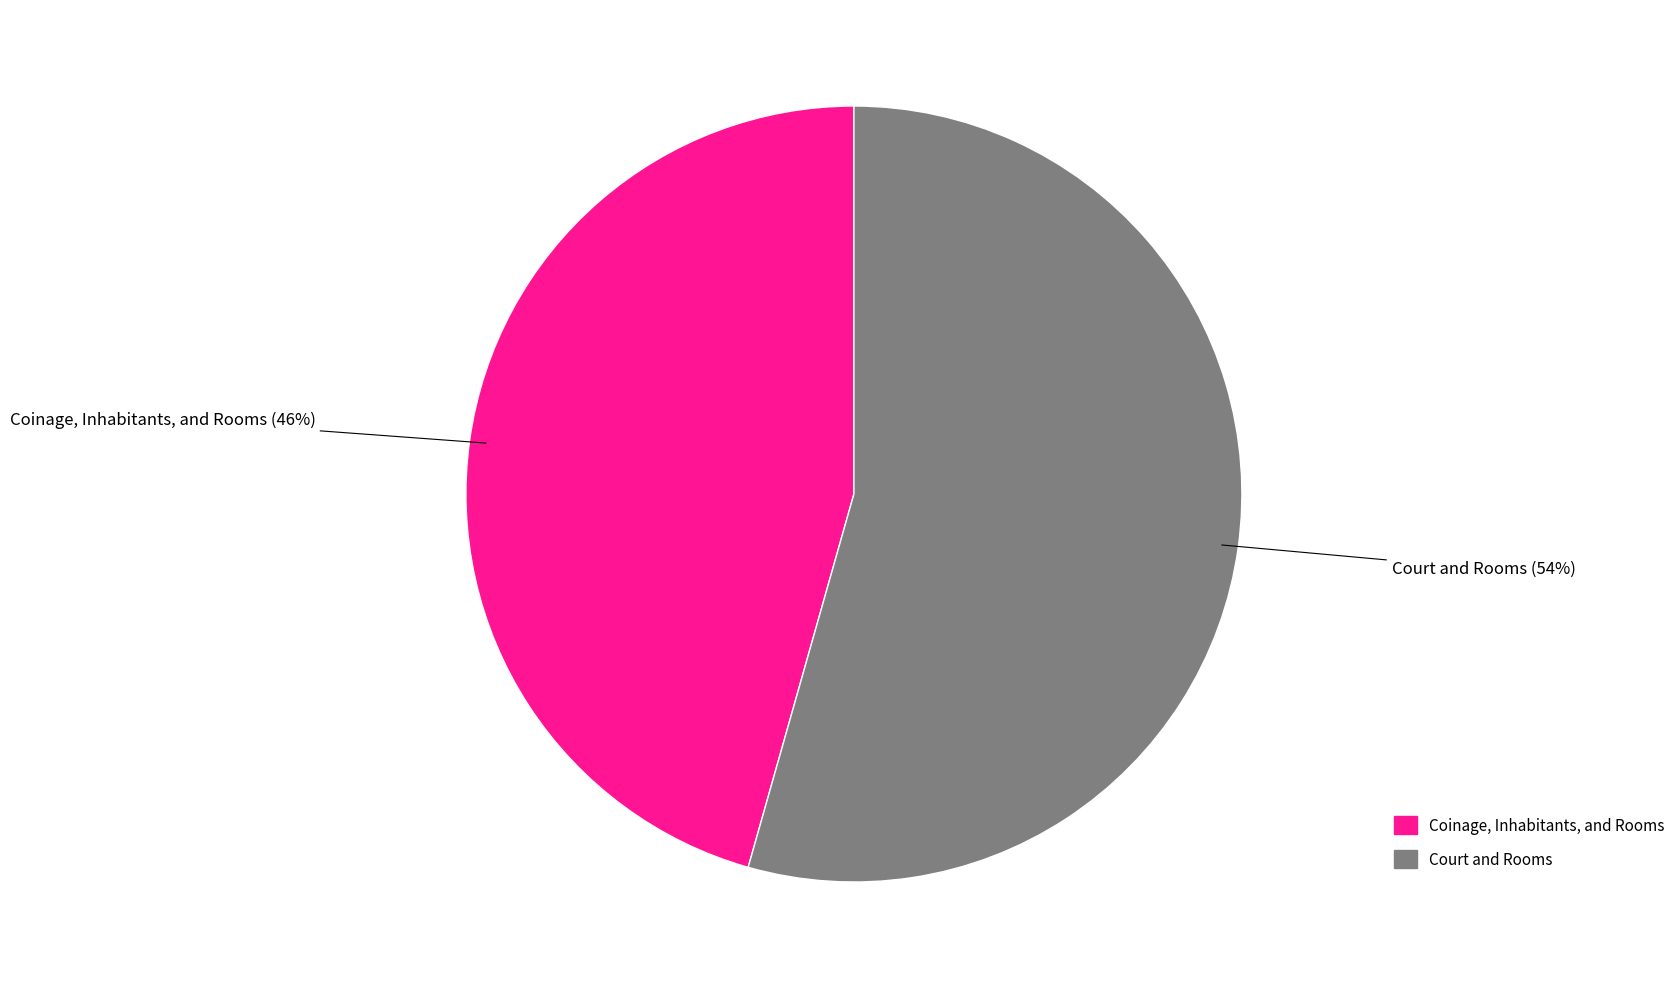

Which category has the smallest portion of the pie?

Coinage, Inhabitants, and Rooms